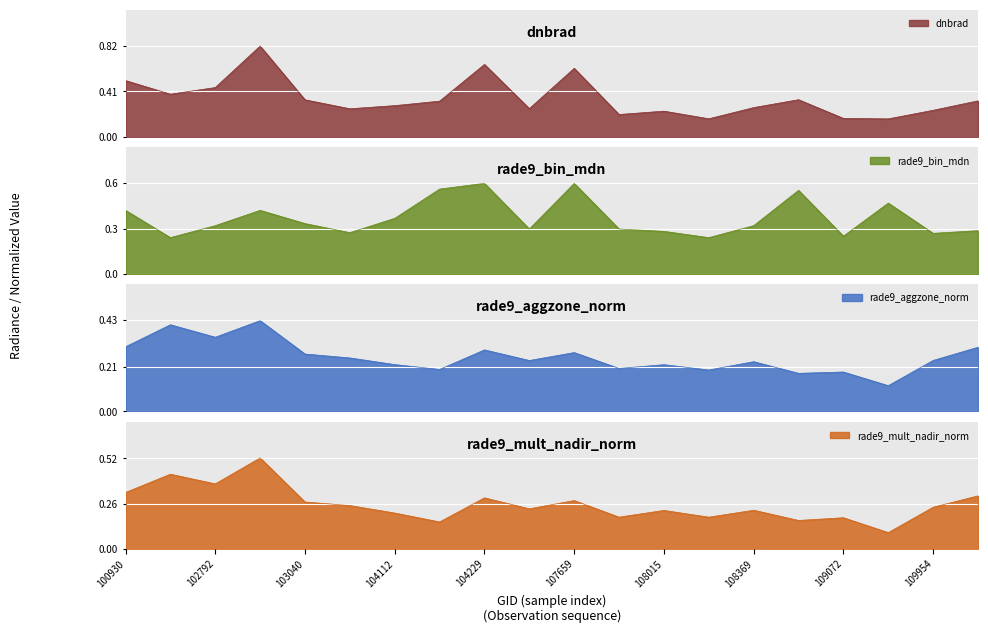

At which category does rade9_aggzone_norm reach its first local valley?

102792